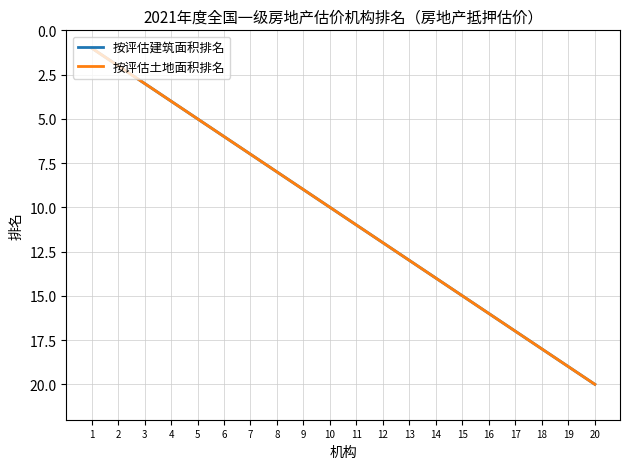

Does the chart display data point markers on the line(s)?

No